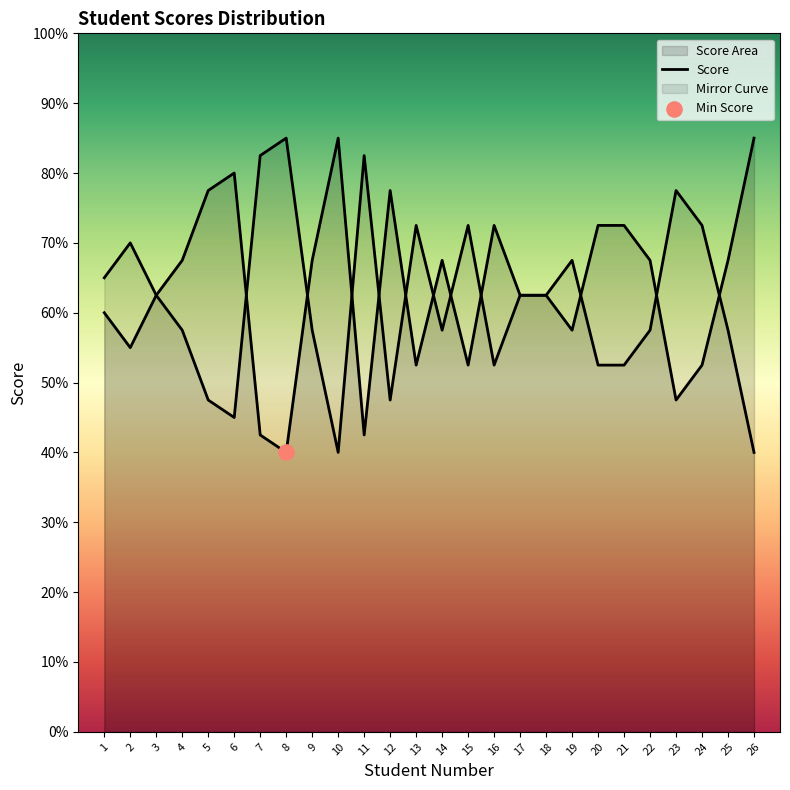

Which has a higher value, 3 or 12?

12